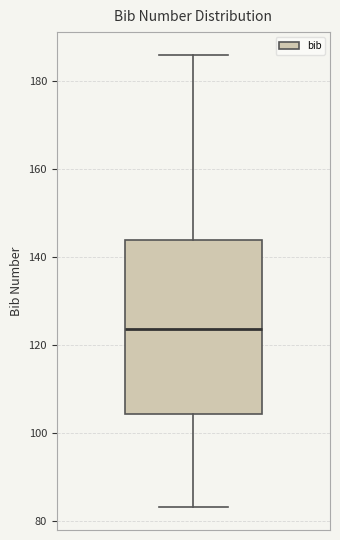

Transcribe this box plot: give where the median line is, the range the box spans, and where the two whiskers end, as read against the y-axis. The values are not printed on the chart, so give them approximately, as read against the axis.

median 124, box 104 to 144, whiskers 84 to 186